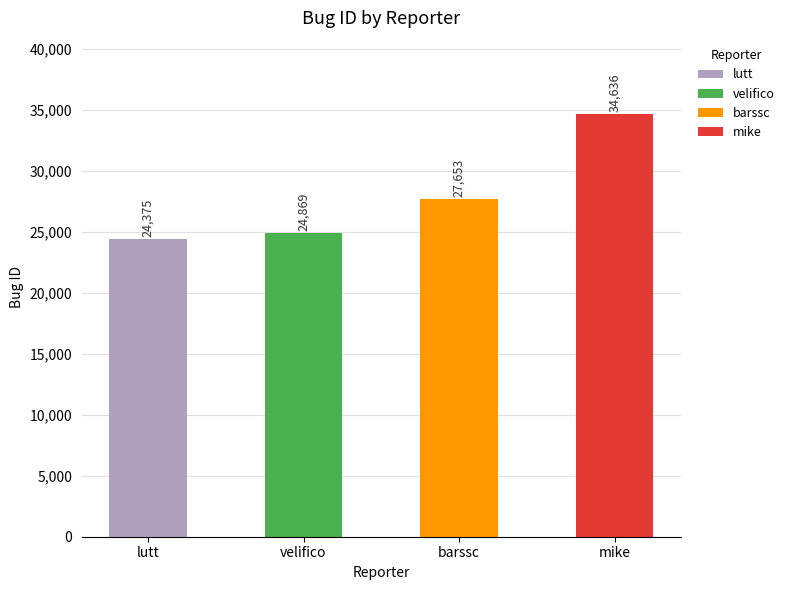

What is the value of the 1st bar from the left?

24375